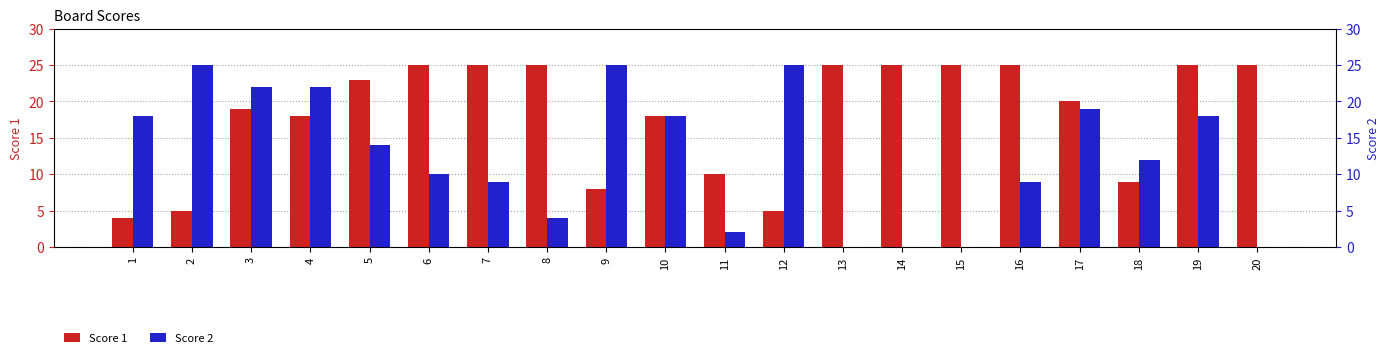

What is the sum of all Score 2 values?

252